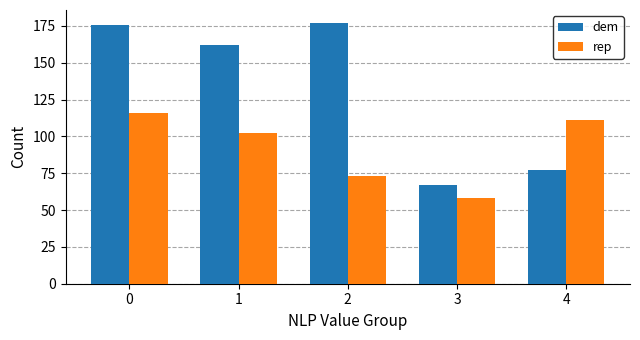

Is the value of dem at 4 greater than the value of rep at 4?

No